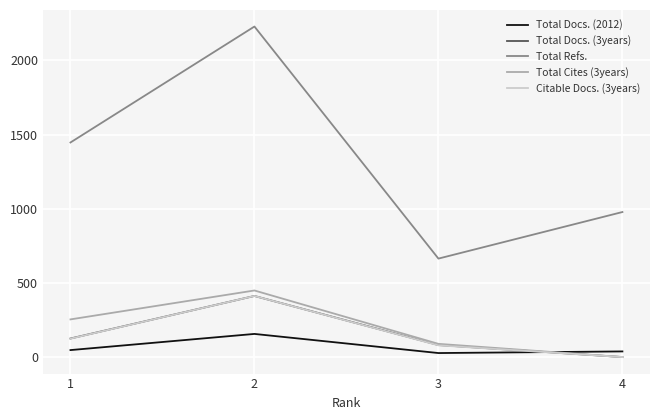

How many interior local valleys does the Total Refs. series have?

1